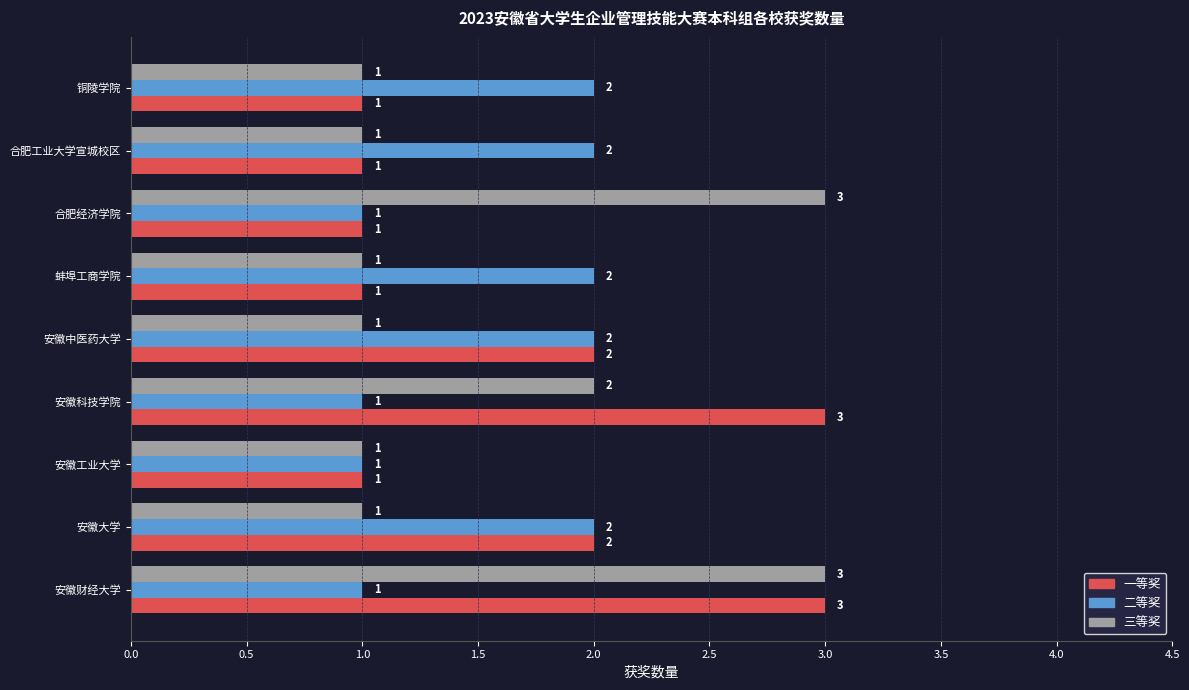

The 一等奖 series shows 1 at 合肥经济学院. True or false?

True